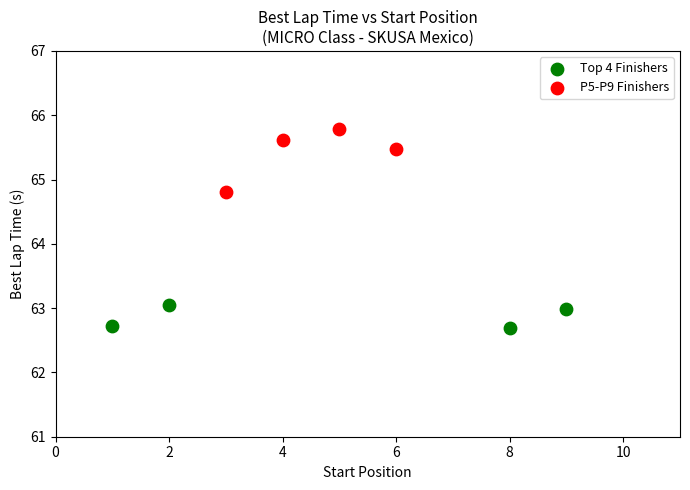

Which series contains the lowest Y value?

Top 4 Finishers